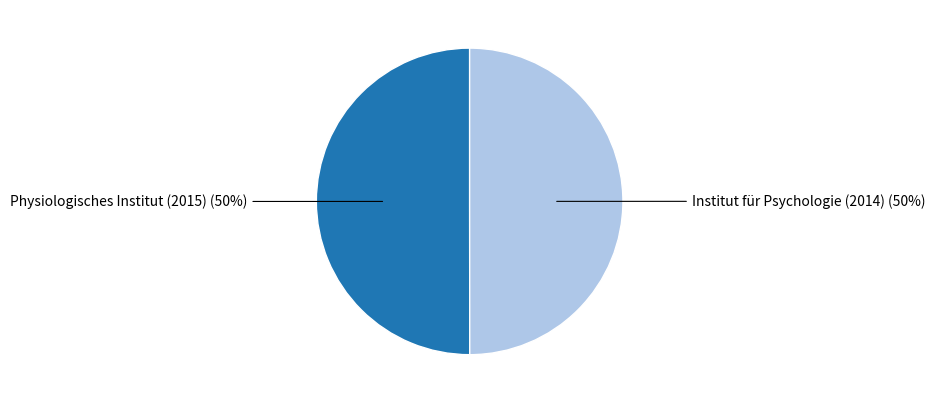

To the nearest percent, what is the average slice percentage?

50%